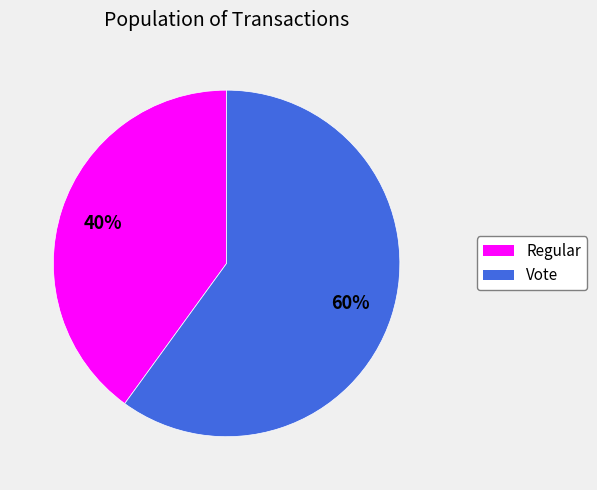

Rank the categories by value from highest to lowest.

Vote, Regular